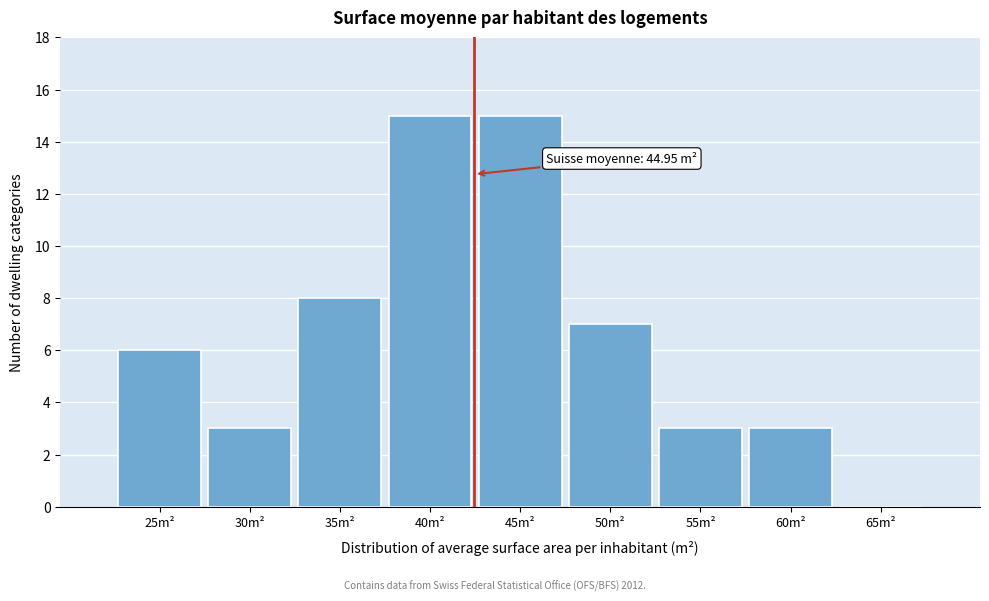

Reading right to left, transcribe all the data shown in this chart.

65m²=0	60m²=3	55m²=3	50m²=7	45m²=15	40m²=15	35m²=8	30m²=3	25m²=6